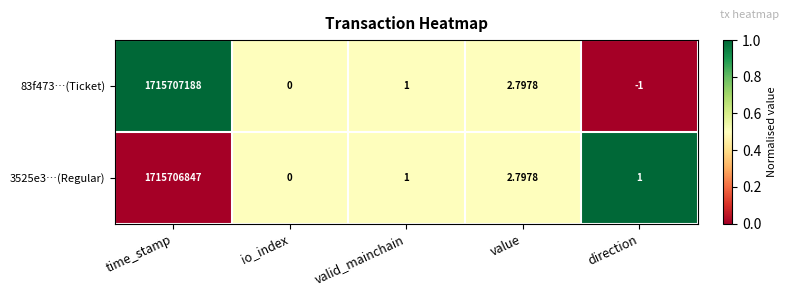

How many data points does each series have?

5